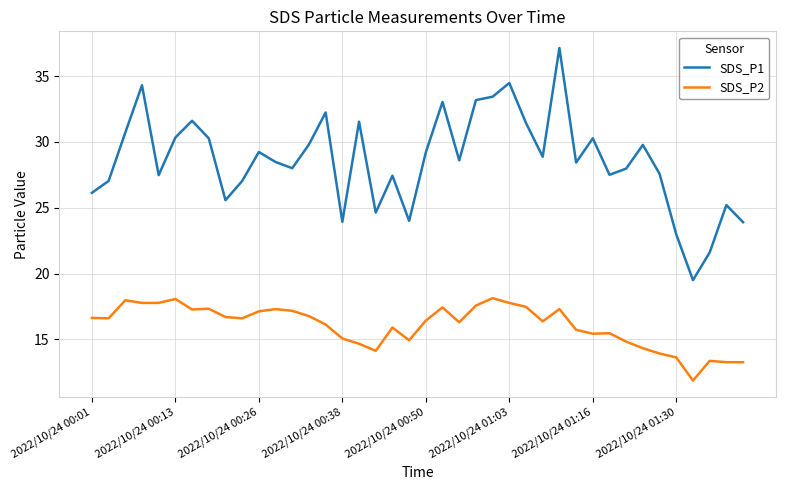

List the series in order of their peak value, highest first.

SDS_P1, SDS_P2